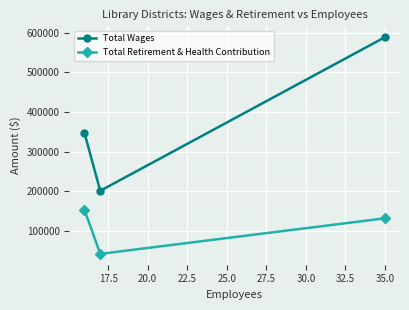

Reading right to left, what are all the values shown in this chart?

Total Wages: 588592	201442	347794
Total Retirement & Health Contribution: 132175	42514	153967